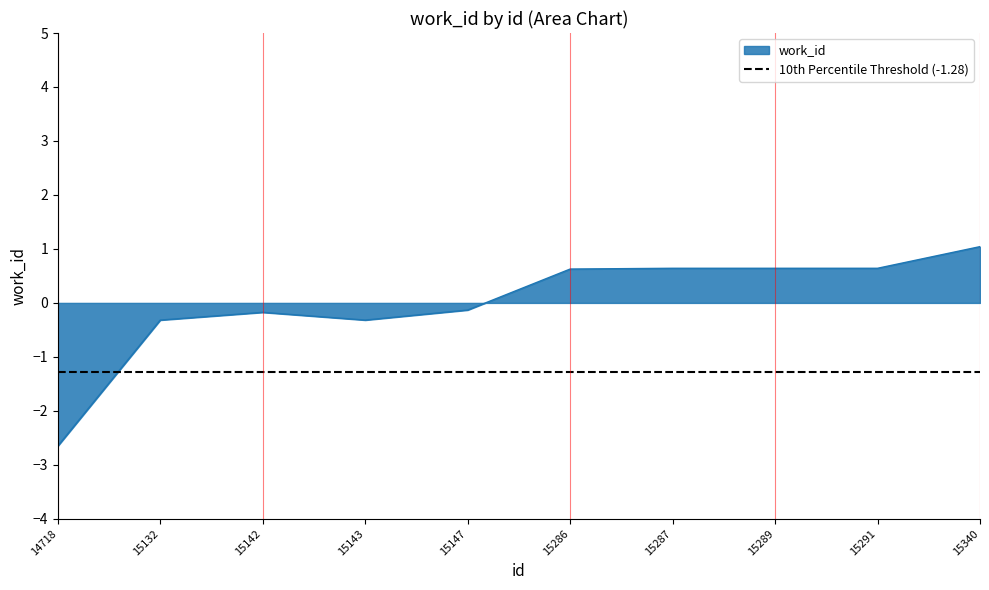

What is the difference between the values at 14718 and 15147?

2.5